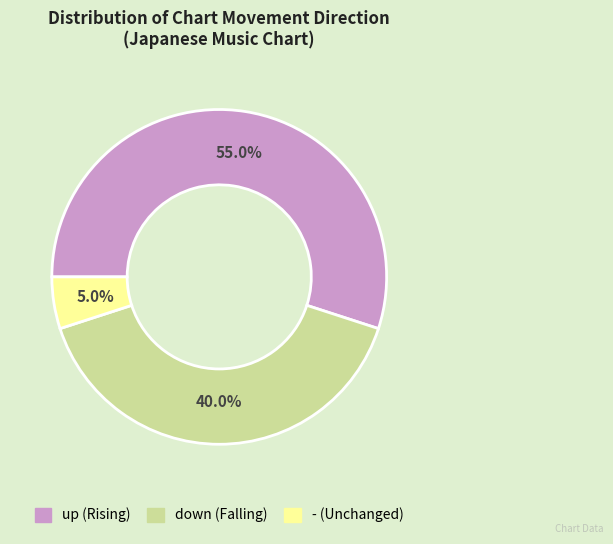

To the nearest percent, what is the average slice percentage?

33%